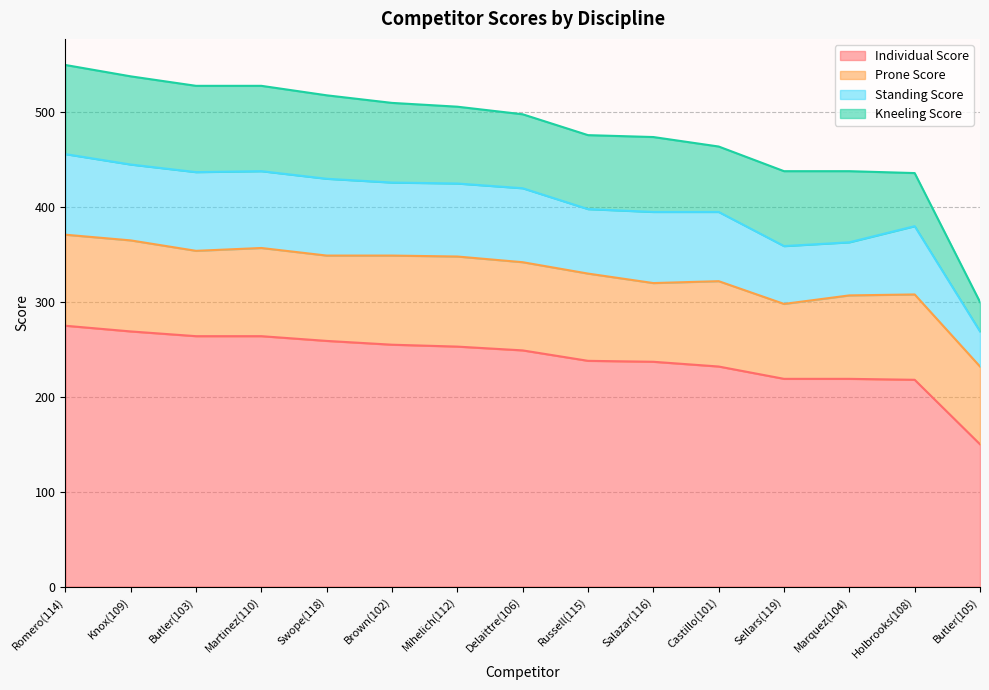

True or false: Prone Score and Individual Score cross at least once.

False